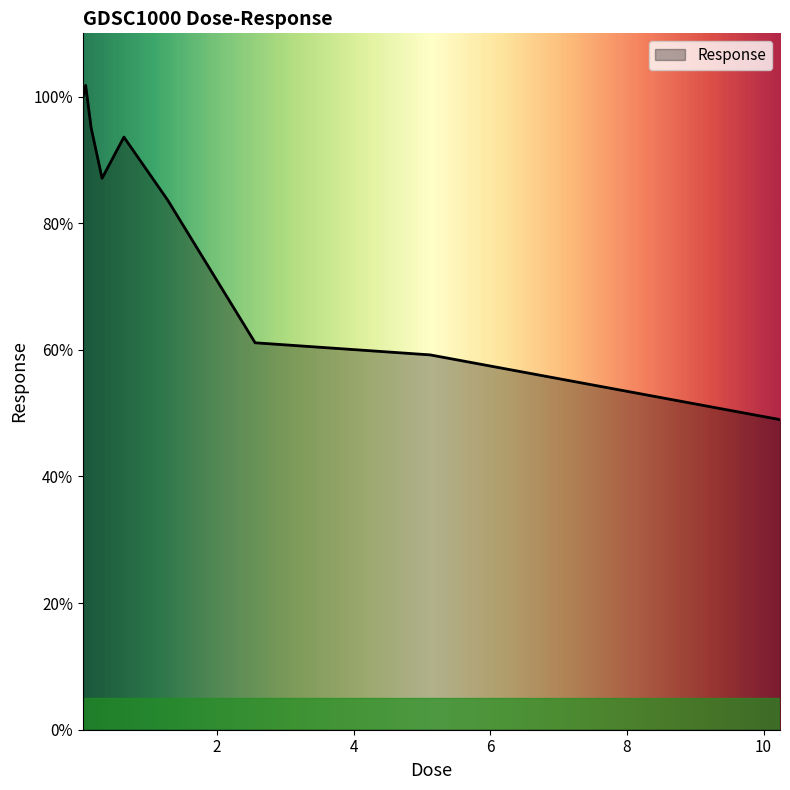

What is the smallest value displayed?

49.0